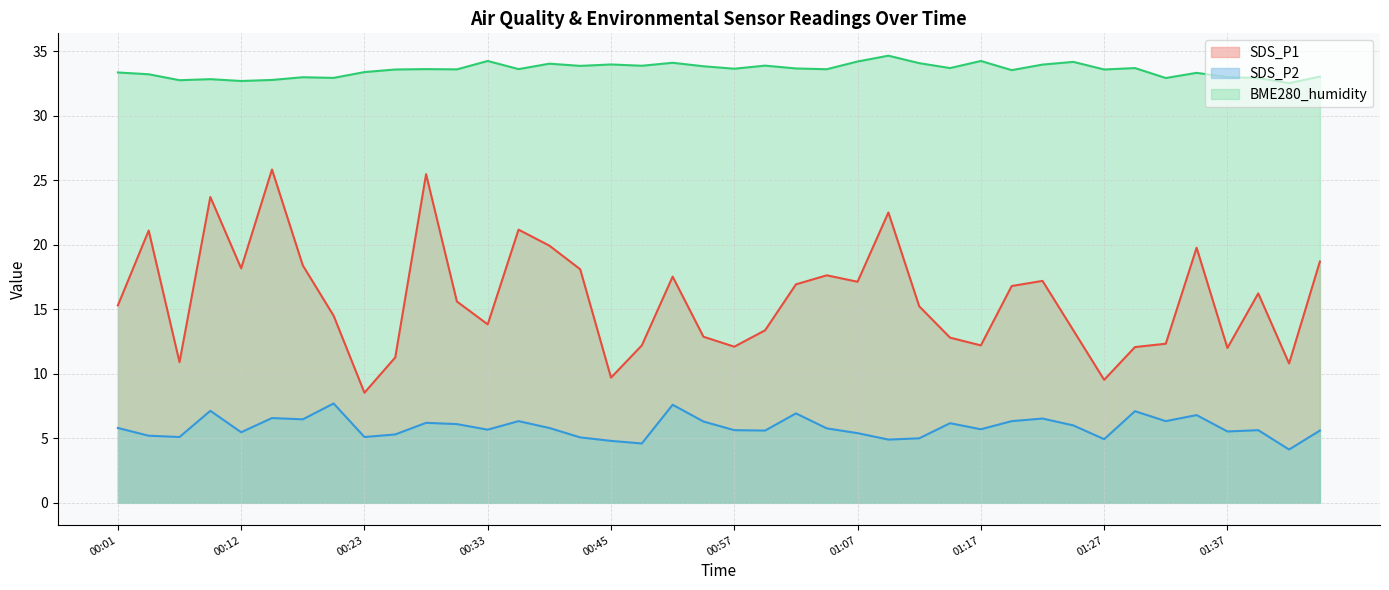

Reading right to left, list all the values displayed in this chart.

SDS_P1: 18.7	10.8	16.2	12.0	19.8	12.3	12.1	9.5	13.4	17.2	16.8	12.2	12.8	15.2	22.5	17.1	17.6	16.9	13.4	12.1	12.9	17.5	12.2	9.7	18.1	19.9	21.2	13.8	15.6	25.5	11.3	8.5	14.5	18.4	25.8	18.2	23.7	10.9	21.1	15.3
SDS_P2: 5.6	4.1	5.6	5.5	6.8	6.3	7.1	4.9	6.0	6.5	6.3	5.7	6.2	5.0	4.9	5.4	5.8	6.9	5.6	5.6	6.3	7.6	4.6	4.8	5.1	5.8	6.3	5.7	6.1	6.2	5.3	5.1	7.7	6.5	6.6	5.5	7.1	5.1	5.2	5.8
BME280_humidity: 33.0	32.5	32.9	33.0	33.3	32.9	33.7	33.6	34.2	34.0	33.5	34.2	33.7	34.1	34.6	34.2	33.6	33.7	33.9	33.6	33.8	34.1	33.9	34.0	33.9	34.0	33.6	34.2	33.6	33.6	33.6	33.4	32.9	33.0	32.8	32.7	32.8	32.8	33.2	33.4